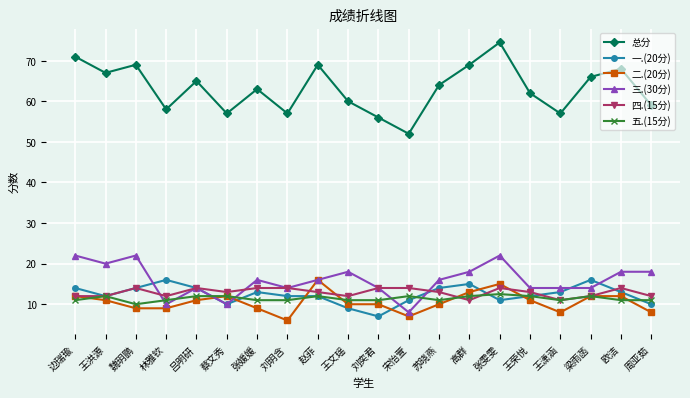

Where does the 二.(20分) series first go above 11?

边瑞瑜